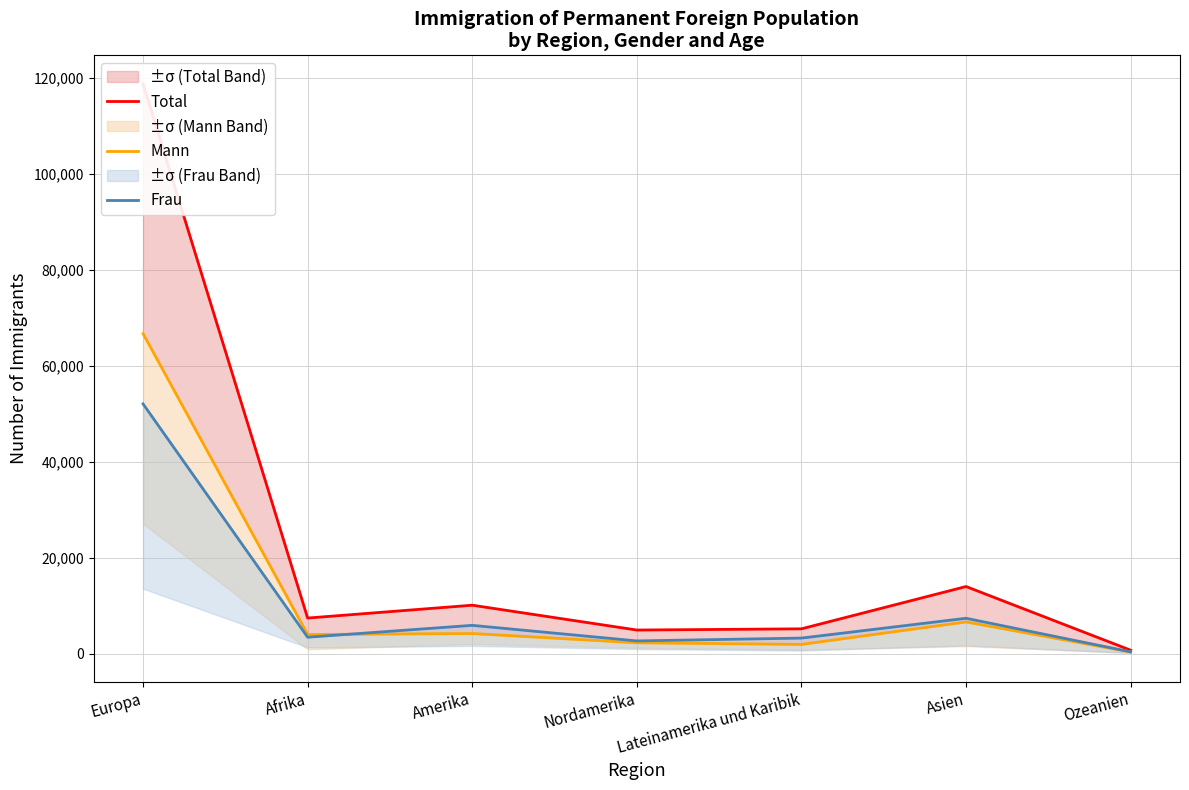

How many lines are shown in the chart?

3